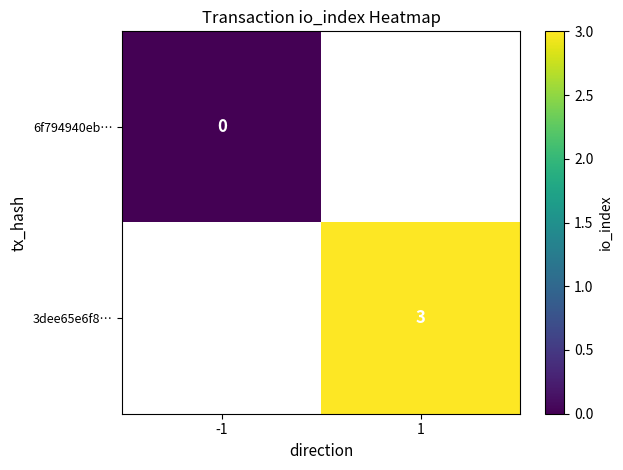

True or false: 3dee65e6f8… has a value of 5 at 1.

False